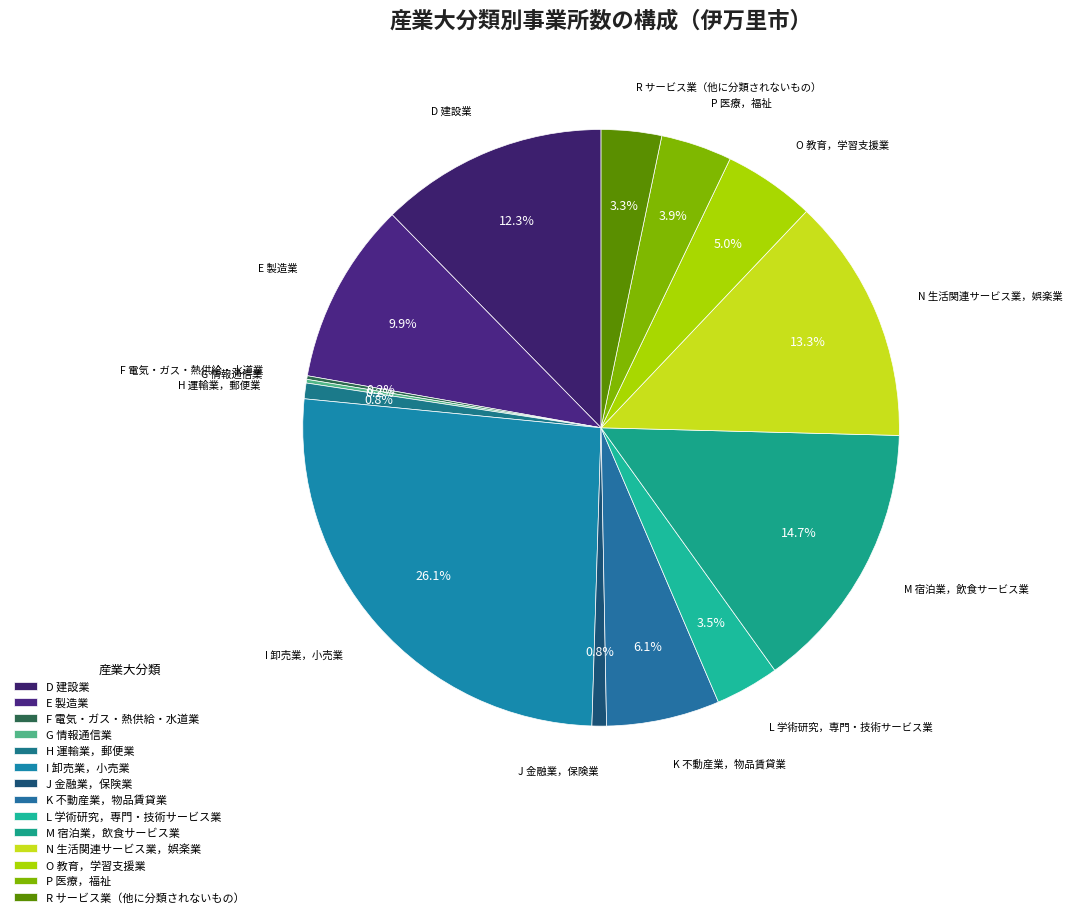

Do D 建設業 and R サービス業（他に分類されないもの） together represent more than half of the pie?

No